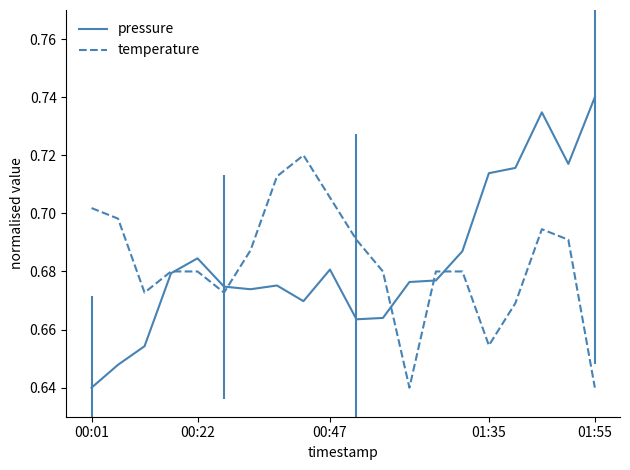

What is the maximum value for temperature?

0.7